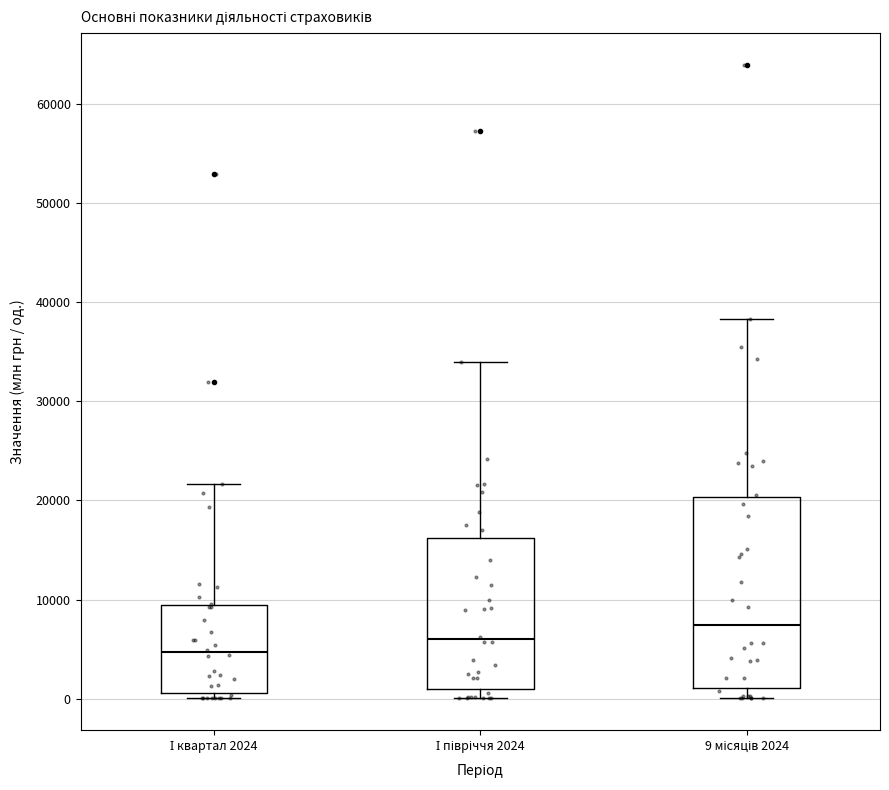

Which box is the tallest, from its lower edge to its upper edge?

9 місяців 2024